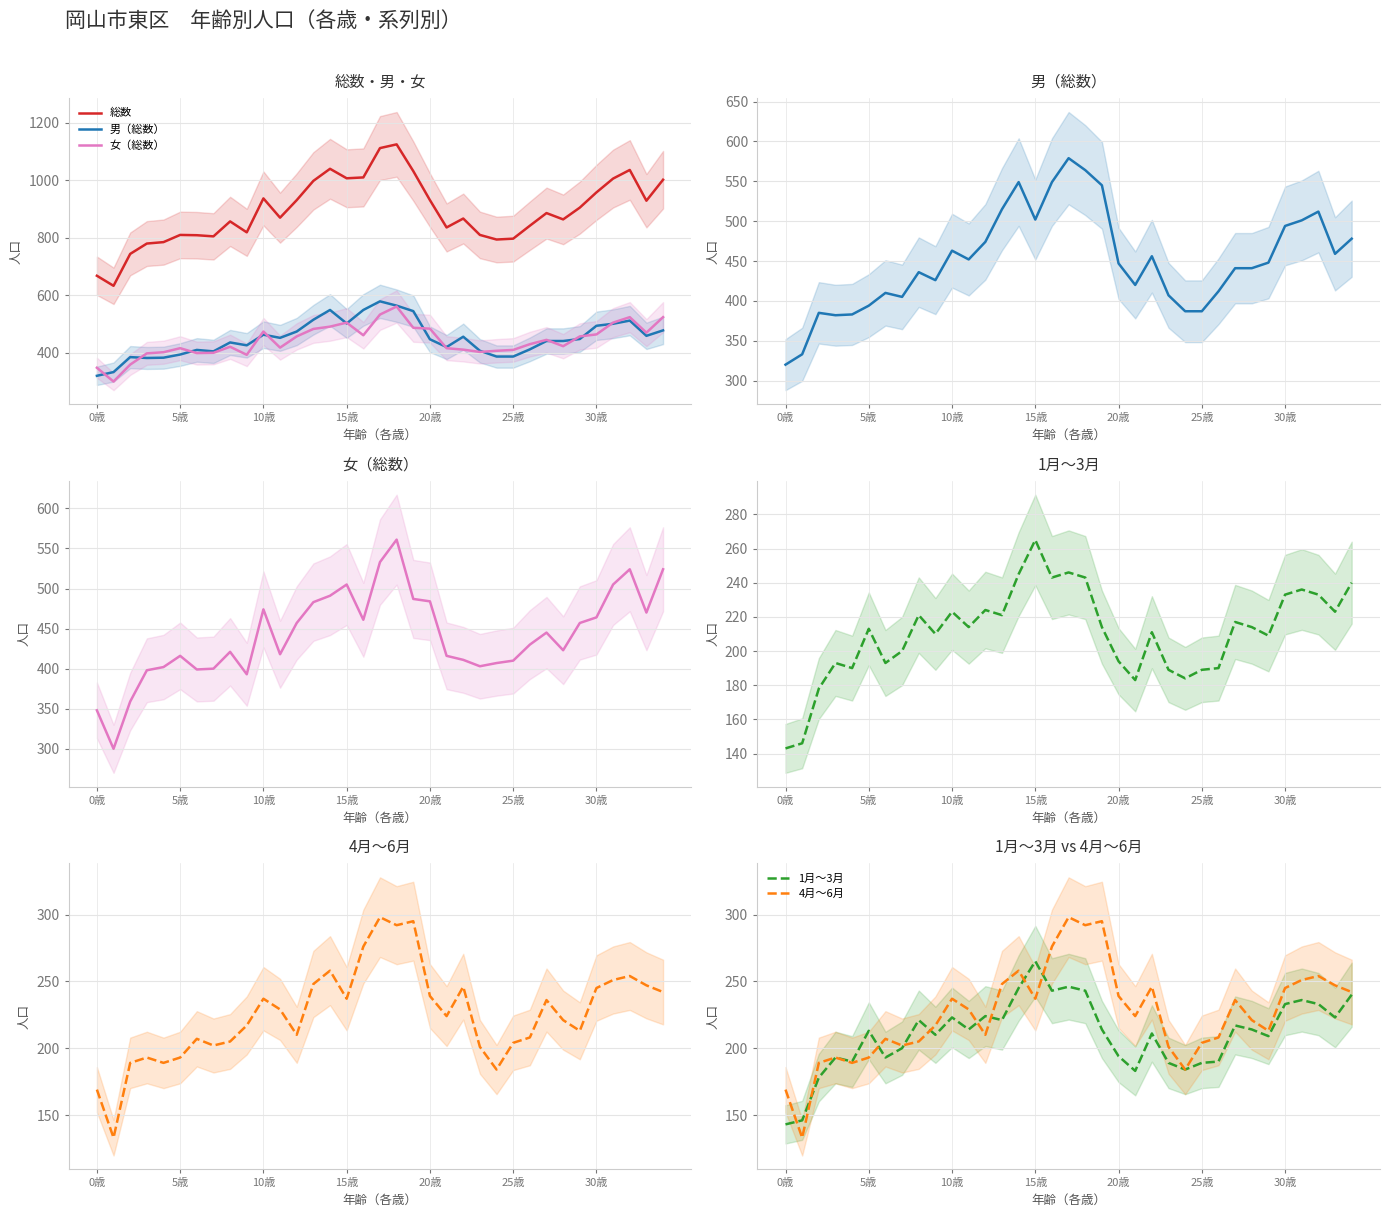

How many values in the 女（総数） series are below 430?

17